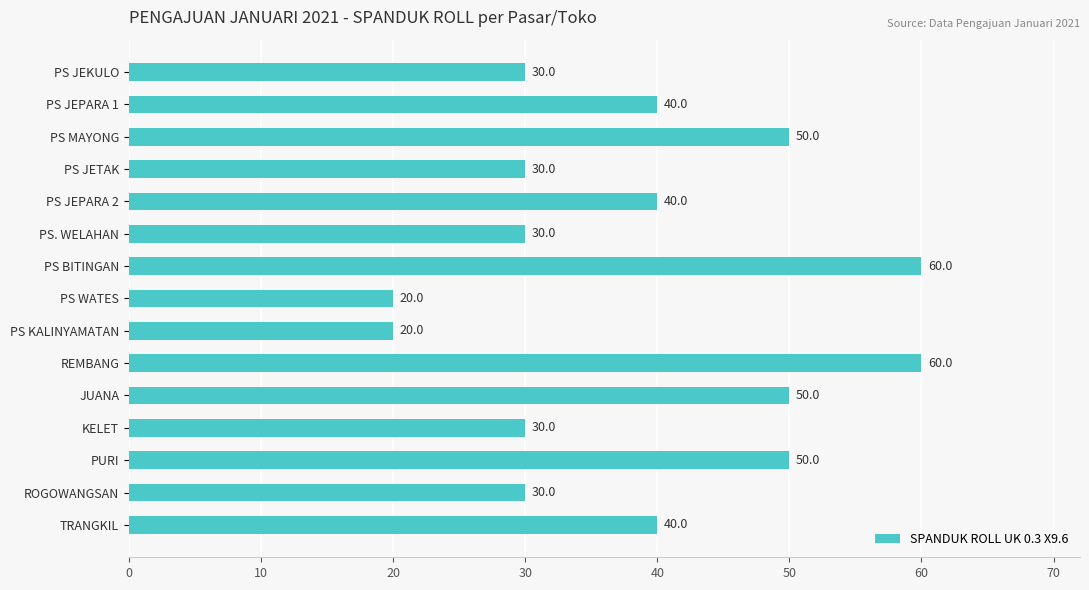

Reading top to bottom, extract all data points from this chart.

PS JEKULO=30	PS JEPARA 1=40	PS MAYONG=50	PS JETAK=30	PS JEPARA 2=40	PS. WELAHAN=30	PS BITINGAN=60	PS WATES=20	PS KALINYAMATAN=20	REMBANG=60	JUANA=50	KELET=30	PURI=50	ROGOWANGSAN=30	TRANGKIL=40